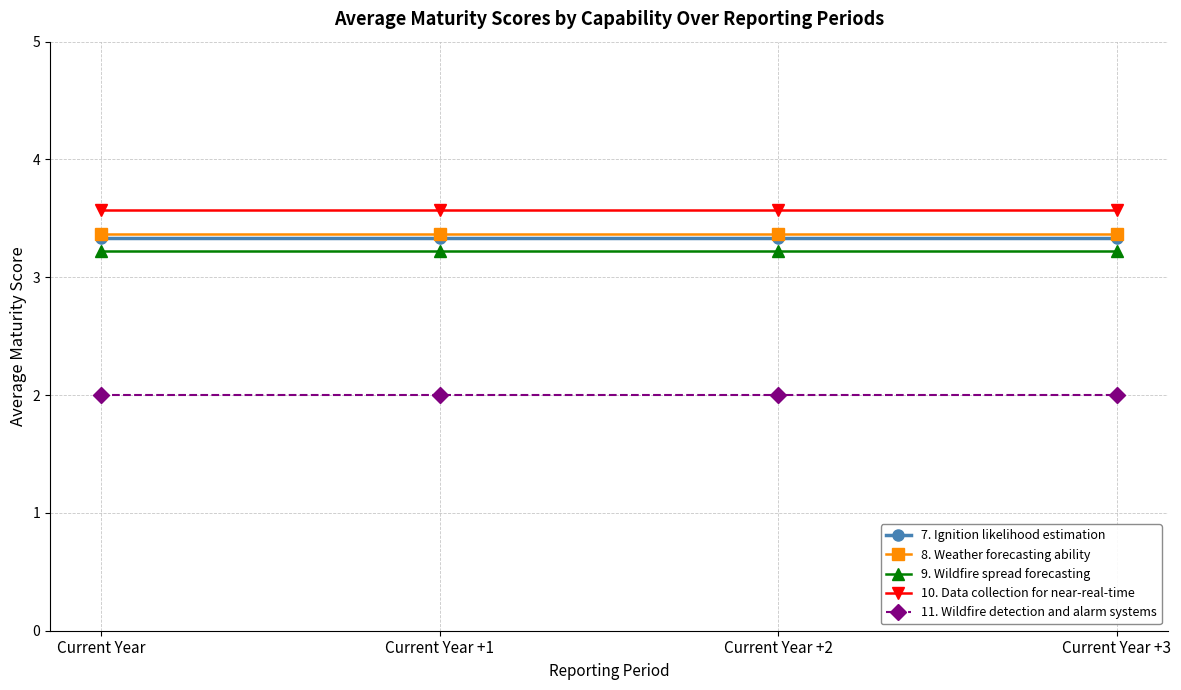

What is the value of the 9. Wildfire spread forecasting point at the 3rd from the left?

3.2